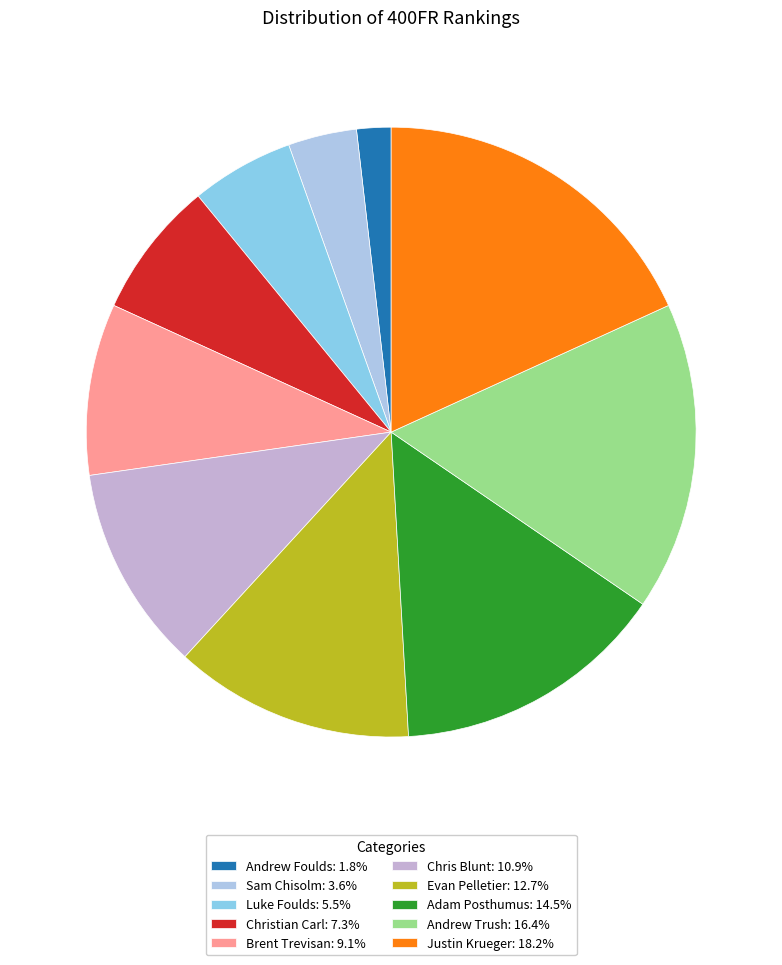

What is the largest slice in the pie chart?

Justin Krueger